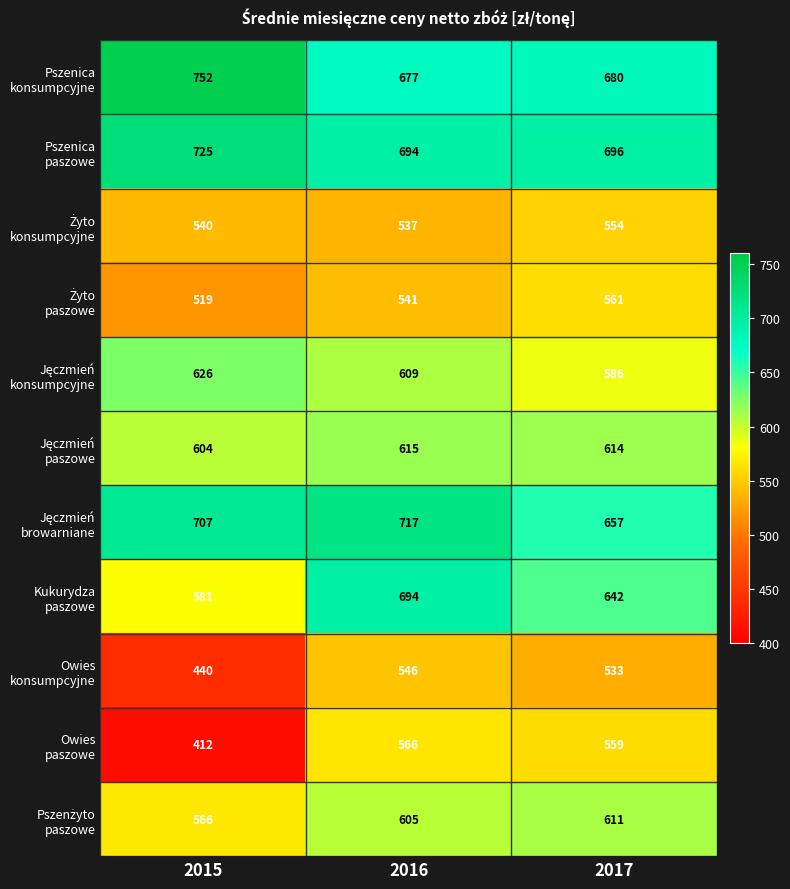

Count the number of categories in the chart.

3